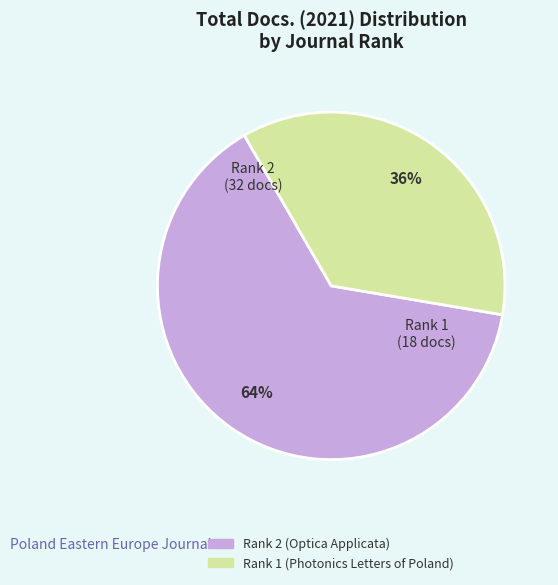

How many segments does this pie chart have?

2